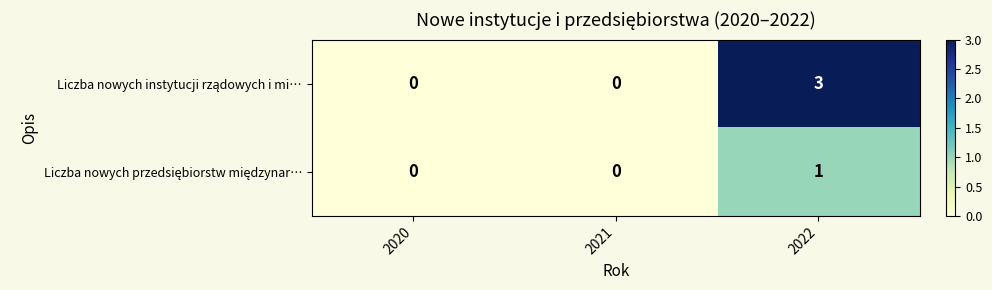

Which category has the highest value across all series?

2022